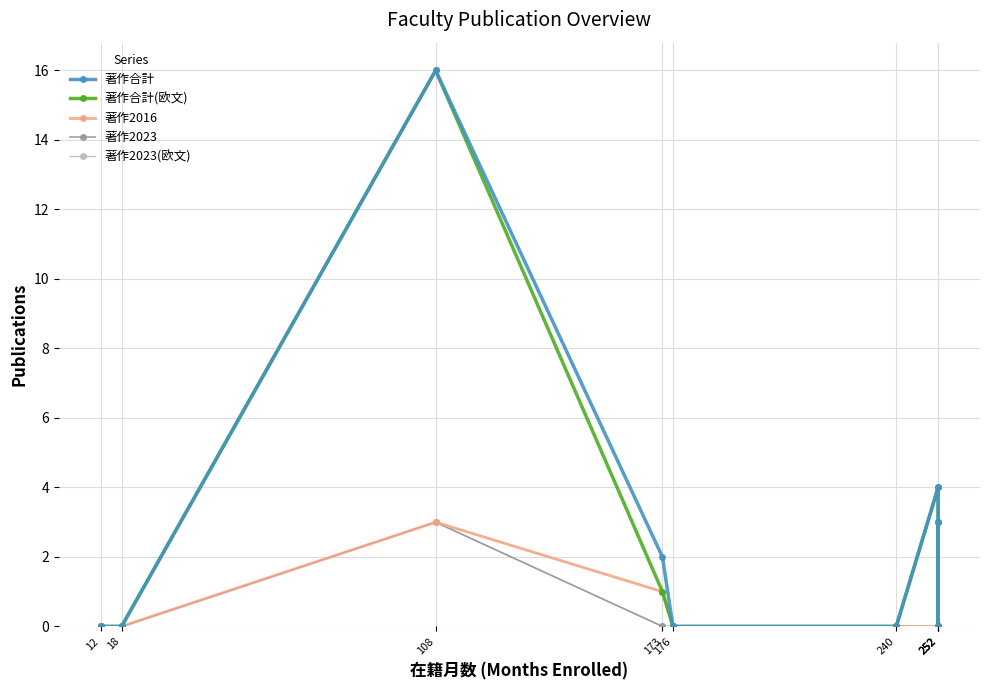

What is the difference between the 著作2016 values at 173 and 252?

1